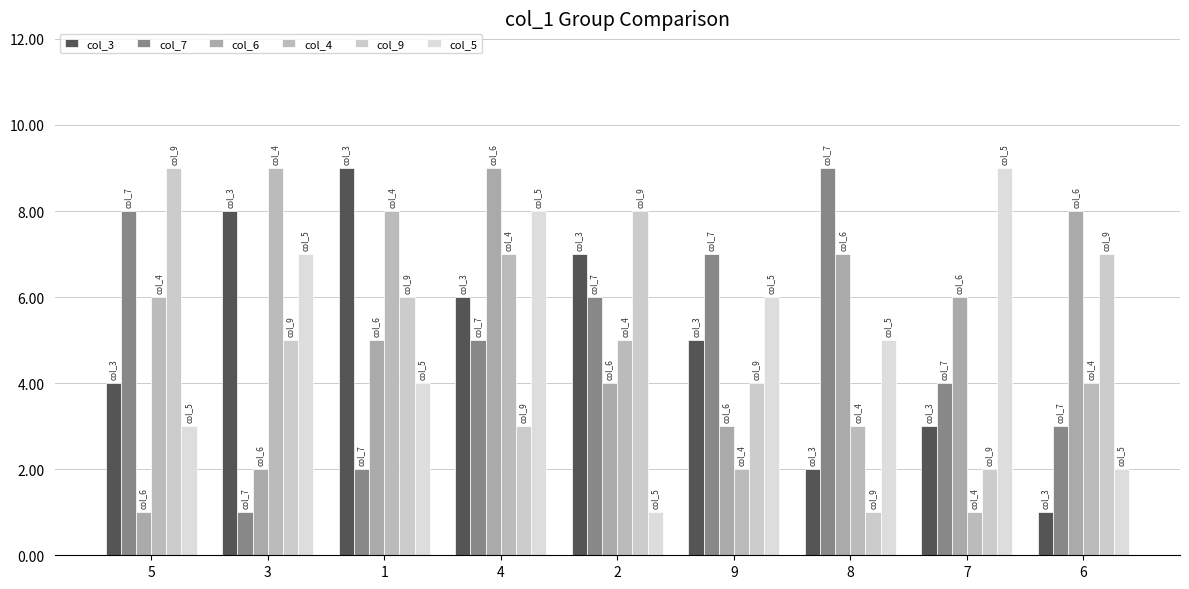

What is the total value across all series at 5?

31